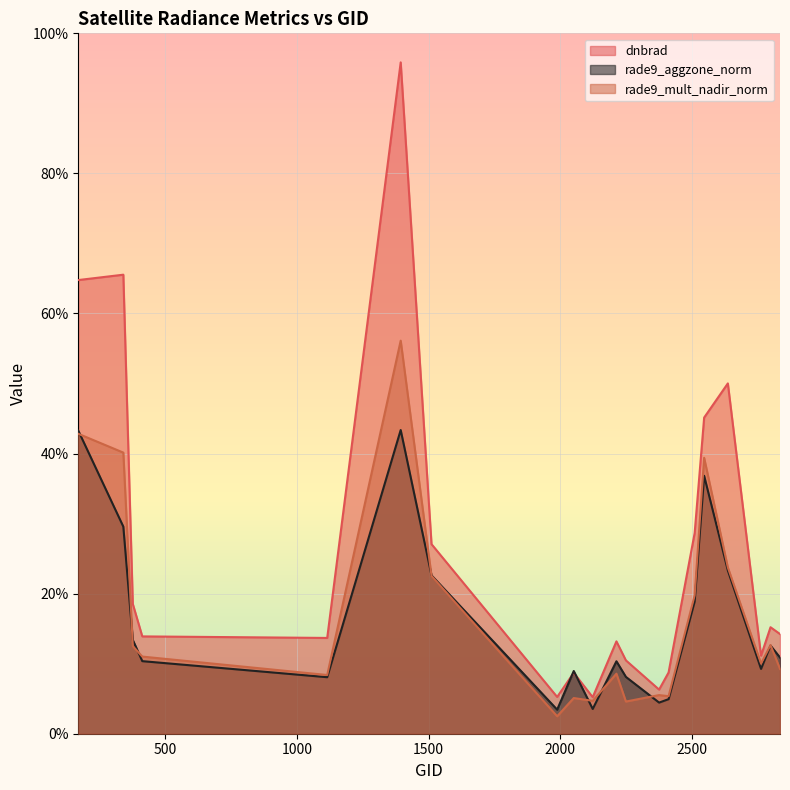

What value does the rade9_aggzone_norm series have at 1394?

4.3